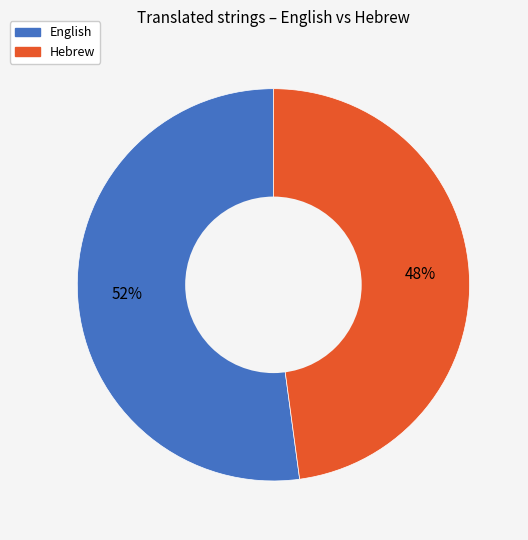

Approximately how many times larger is the value at Hebrew compared to English?

0.9